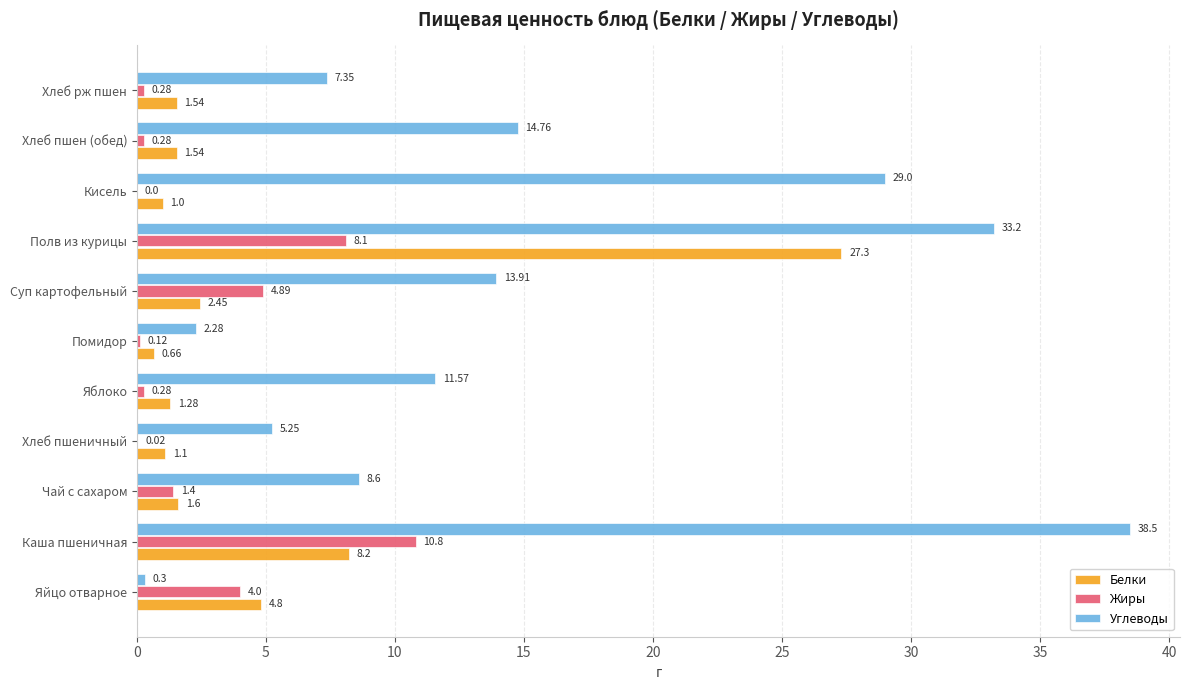

Which series has the largest range (max minus min)?

Углеводы